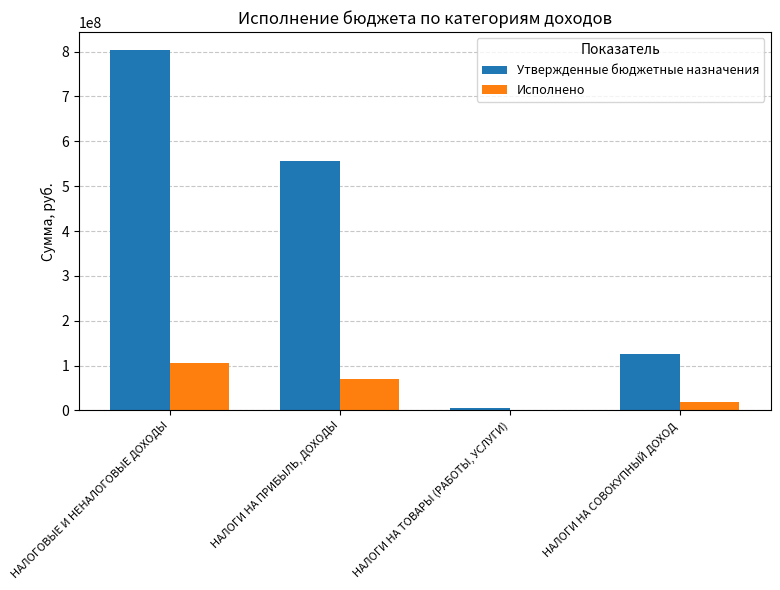

What is the sum of all Исполнено values?

196987797.8